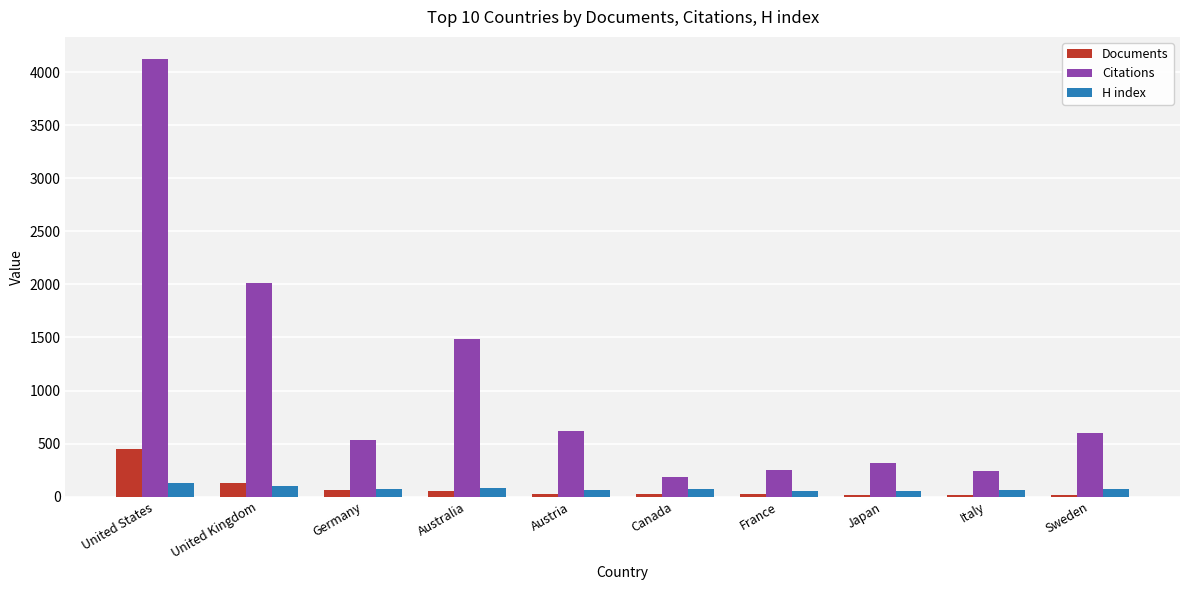

List the series in order of their peak value, highest first.

Citations, Documents, H index